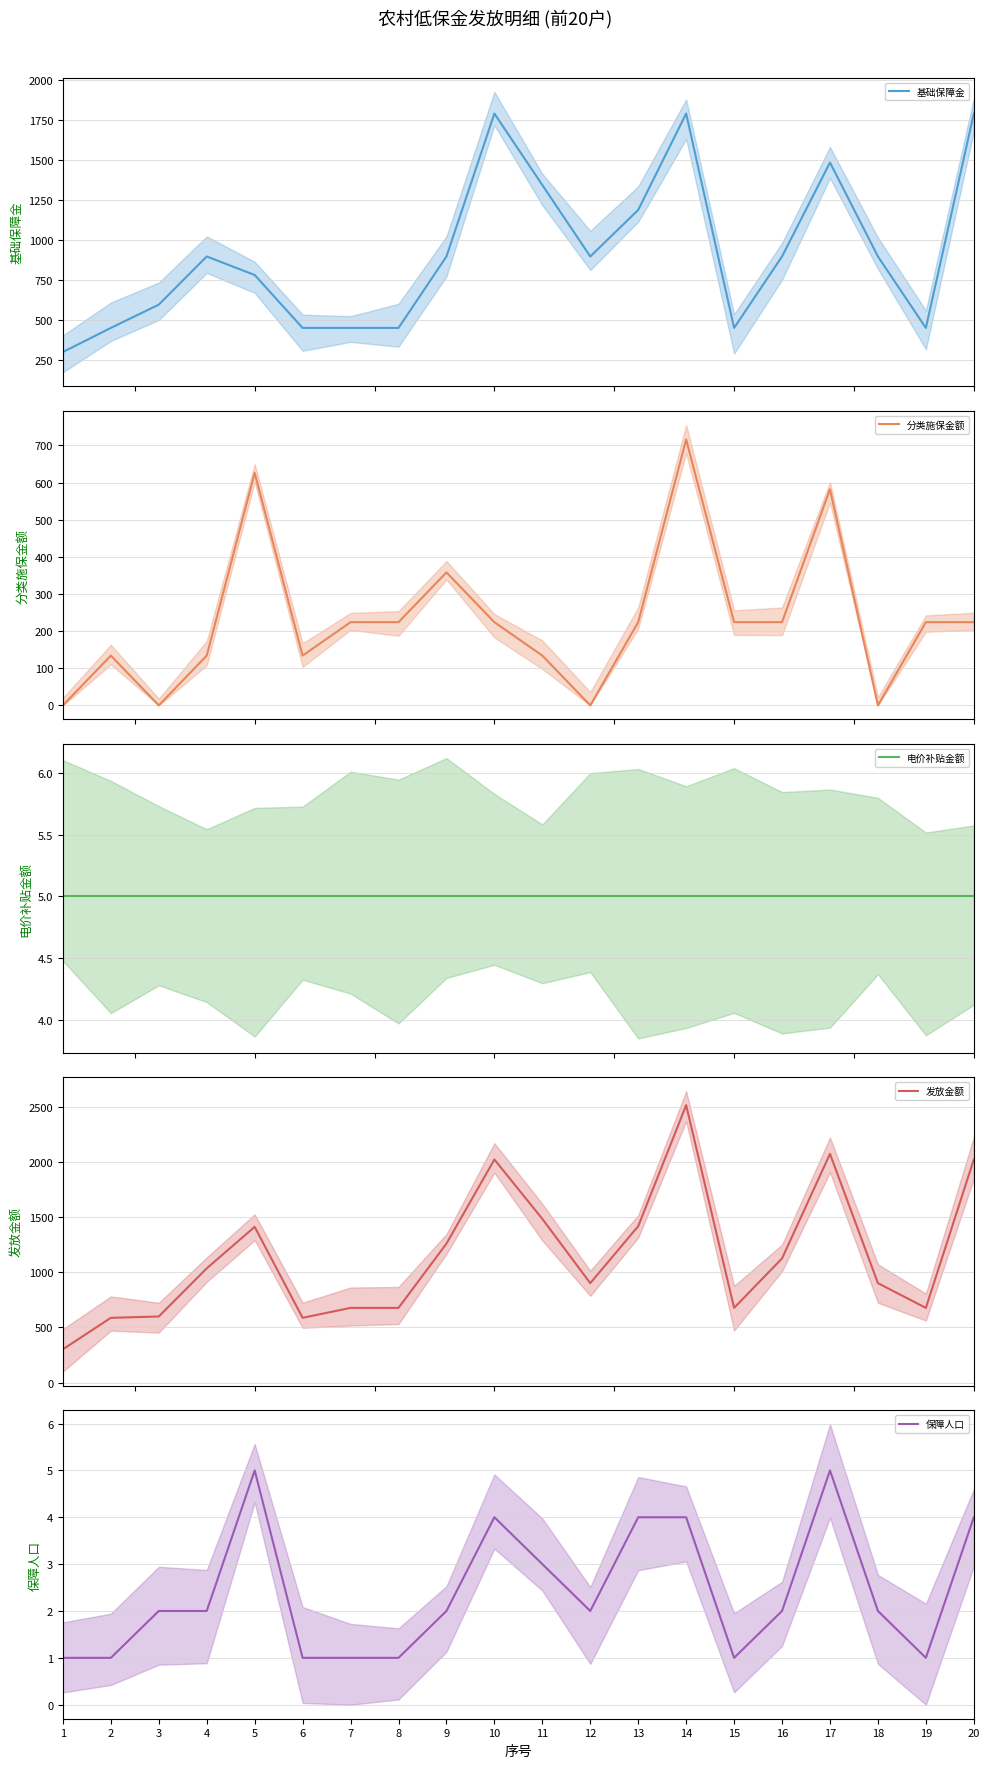

What is the difference between the maximum and second lowest values in the 基础保障金 series?

1344